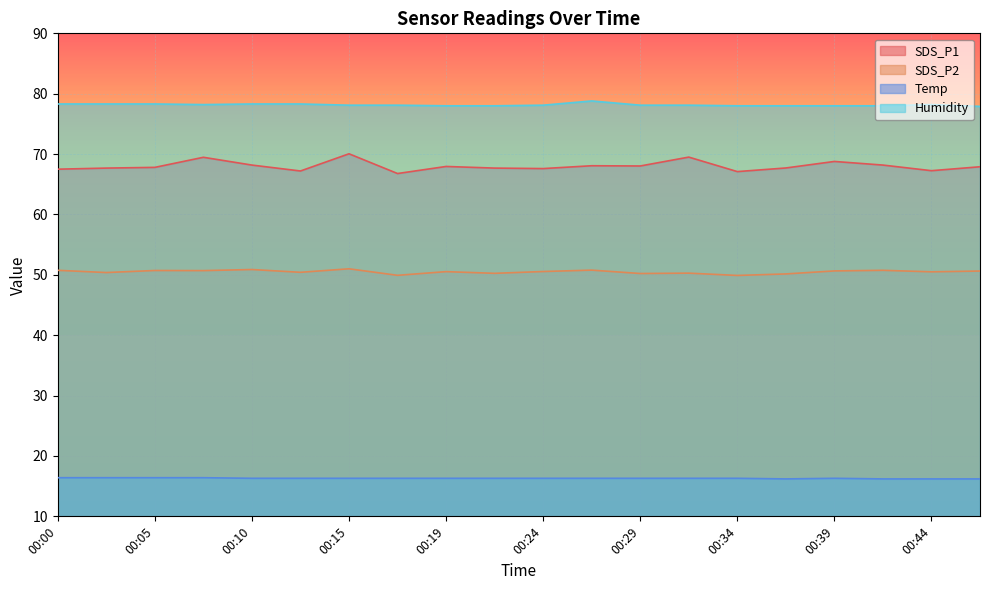

Count the Temp values in the range 16 to 17.

20